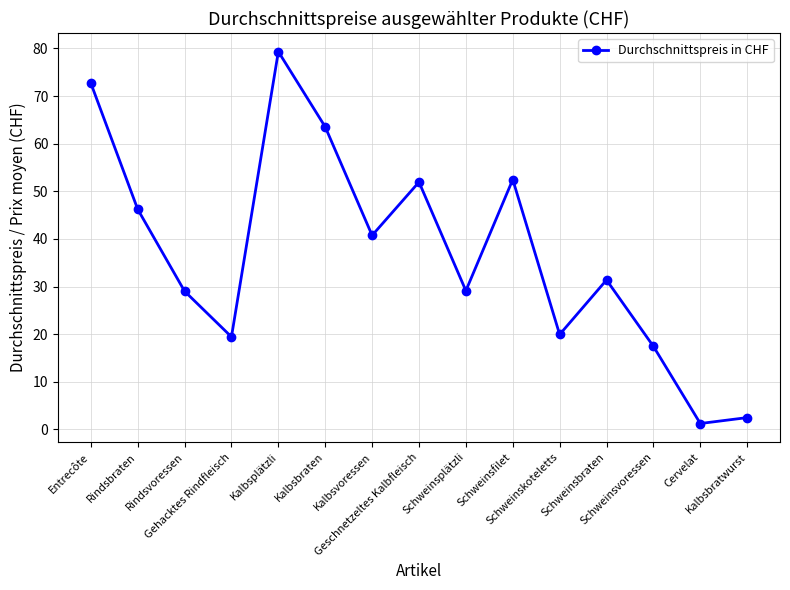

True or false: the data shows 18.1 at Schweinsbraten.

False